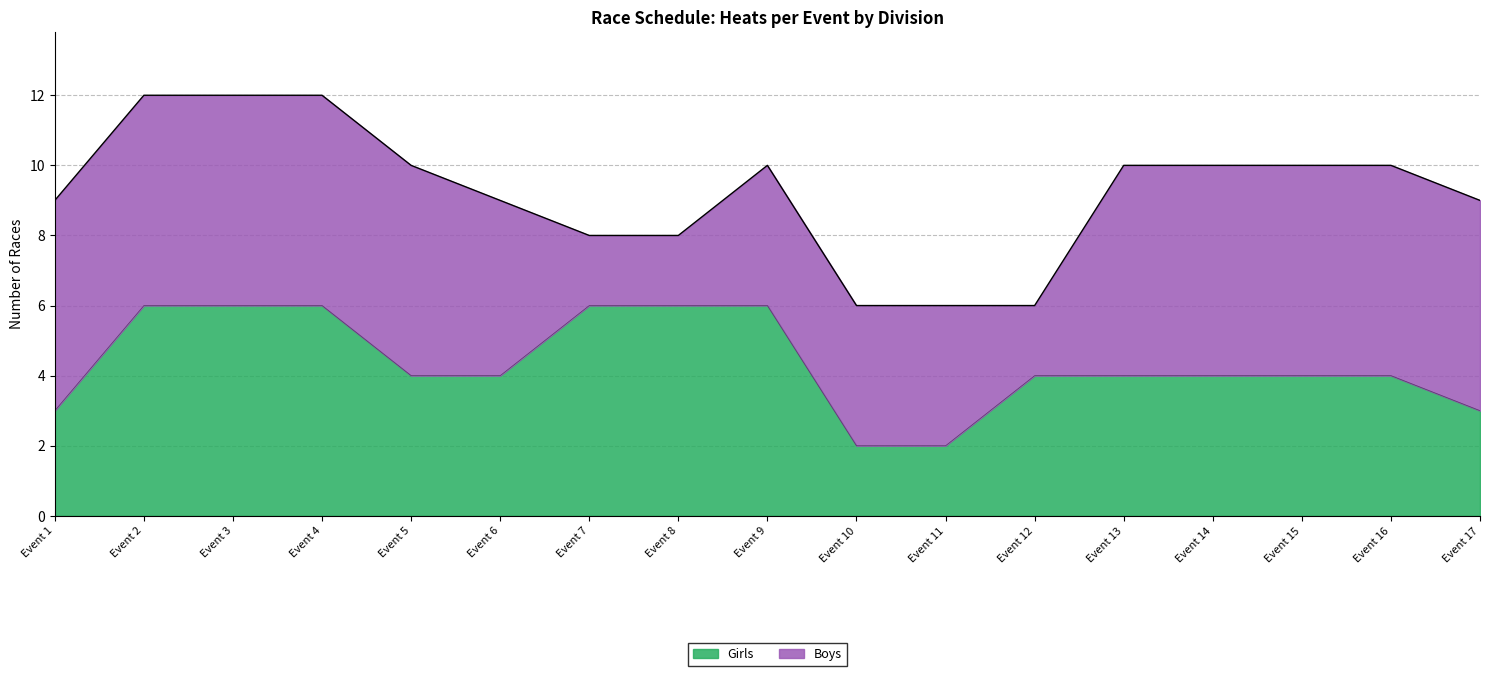

Reading left to right, list all the values displayed in this chart.

3	6	6	6	4	4	6	6	6	2	2	4	4	4	4	4	3